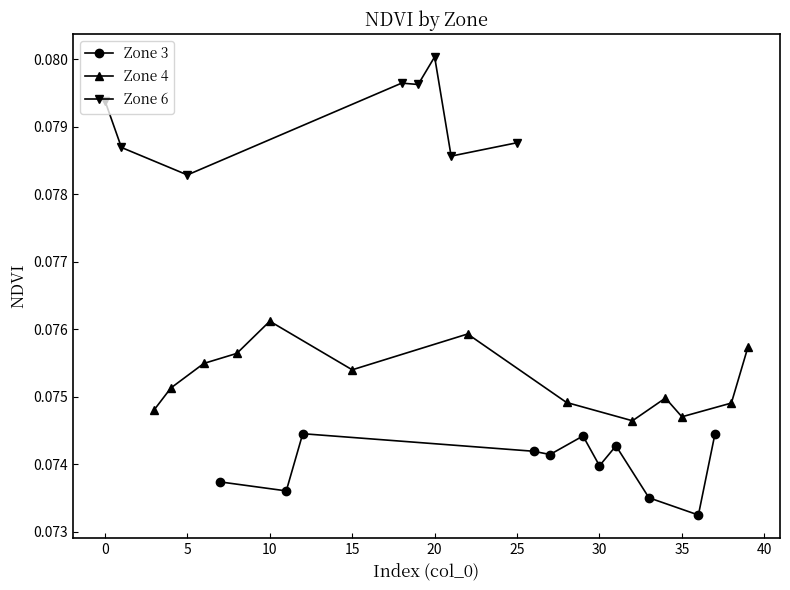

What is the smallest value displayed?

0.1